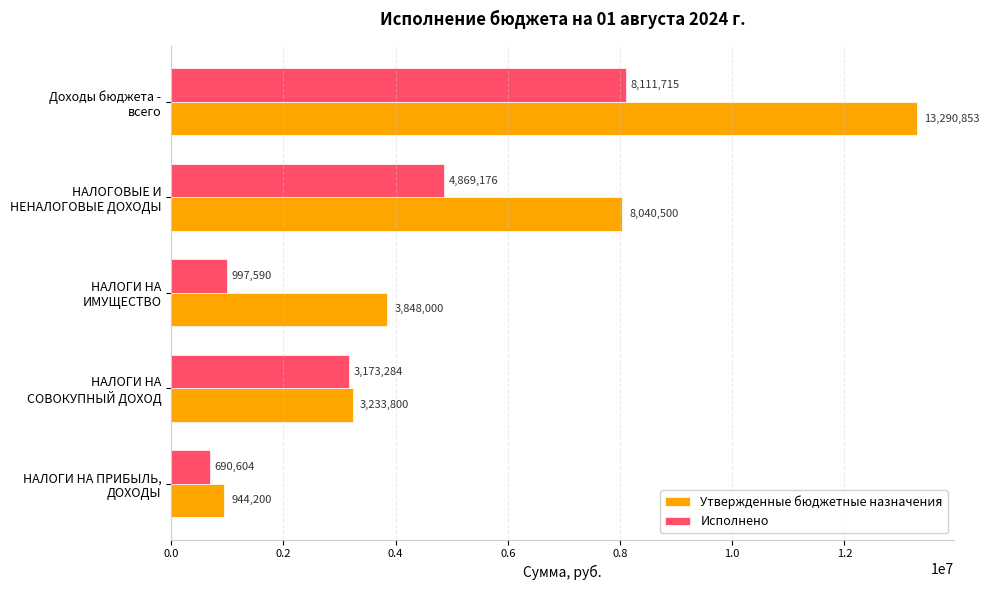

Which series has the largest range (max minus min)?

Утвержденные бюджетные назначения